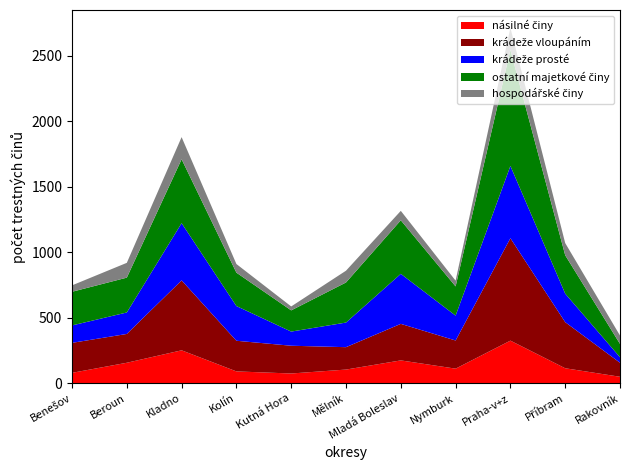

Reading left to right, transcribe all the data shown in this chart.

násilné činy: 79	156	251	90	74	104	174	111	325	114	49
krádeže vloupáním: 229	220	534	234	212	171	279	215	782	352	107
krádeže prosté: 133	164	437	265	108	188	382	190	552	218	42
ostatní majetkové činy: 257	266	488	255	162	306	409	223	886	293	102
hospodářské činy: 49	113	169	66	30	90	72	44	169	93	64